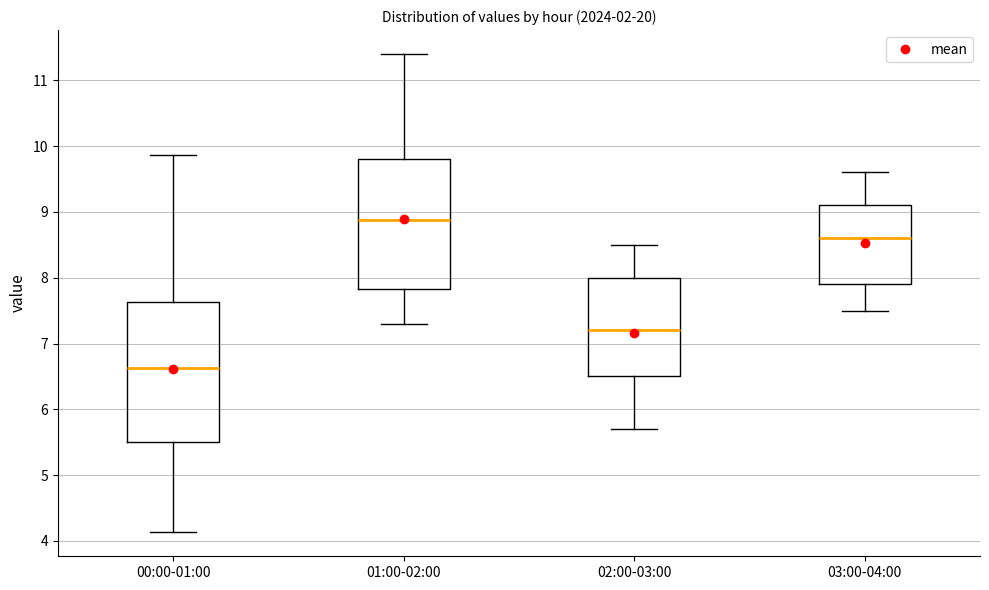

Comparing the boxes themselves (not the whiskers), which one is the tallest?

00:00-01:00